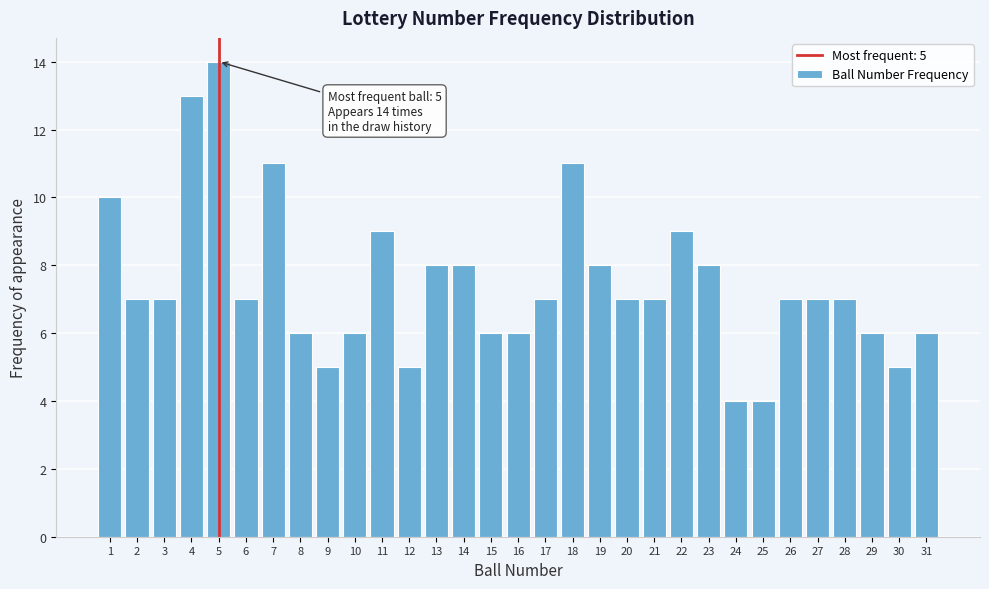

What is the difference between the maximum and minimum values?

10